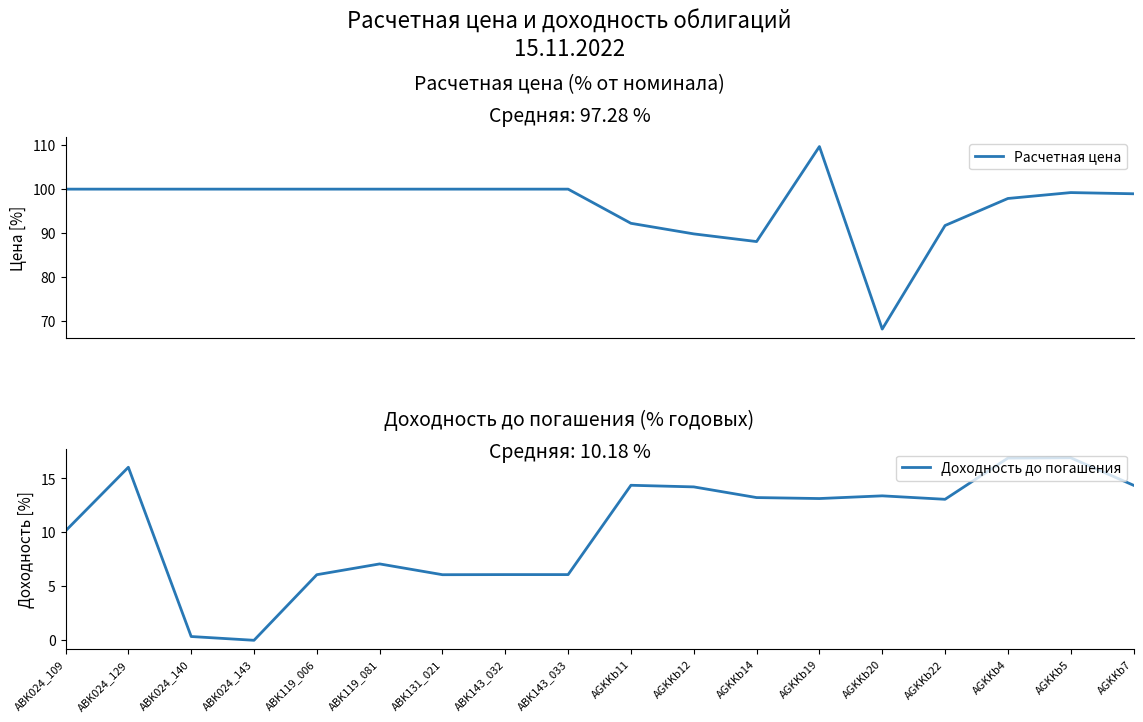

Which series changed the most between AGKKb12 and AGKKb22?

Расчетная цена